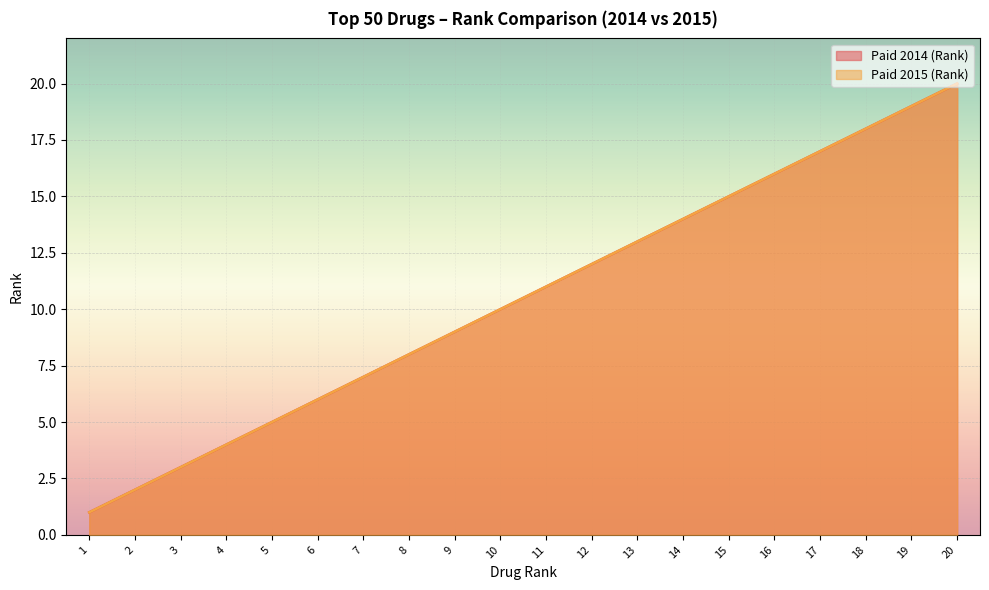

What are all the series names shown in the legend?

Paid 2014 (Rank), Paid 2015 (Rank)